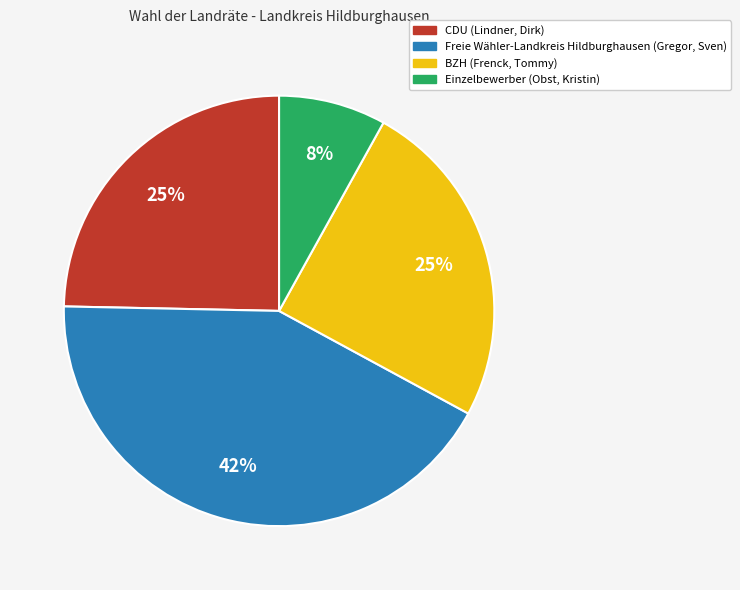

To the nearest percent, what portion does BZH (Frenck, Tommy) represent?

25%